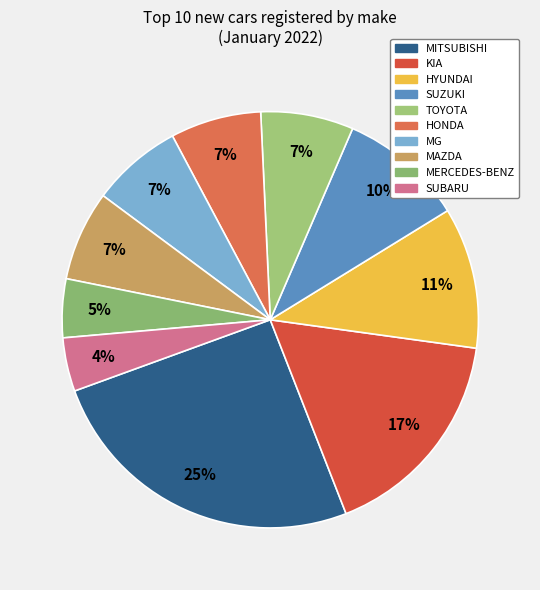

Is there any slice that represents more than half of the pie?

No